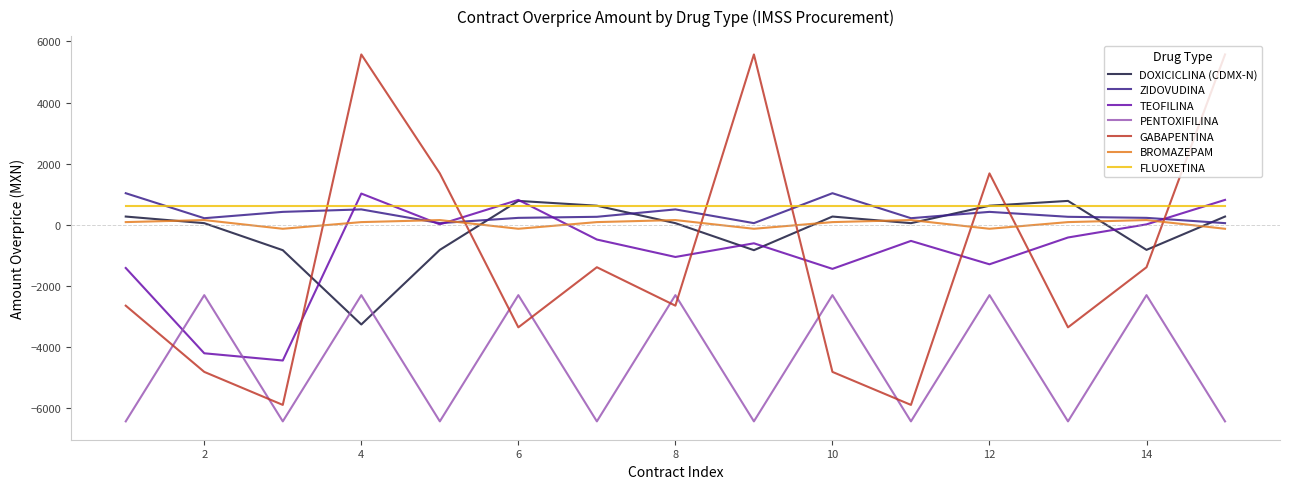

What is the smallest value displayed?

-6422.3